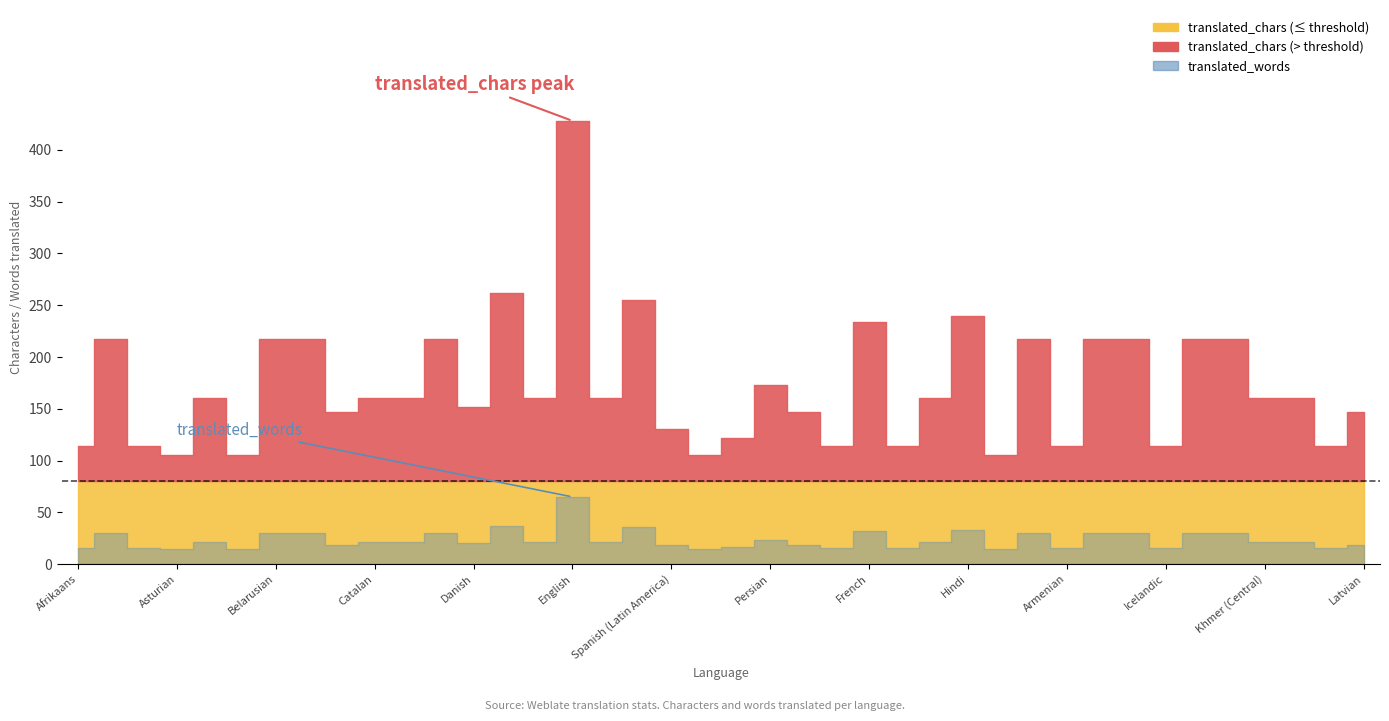

How many values in the translated_chars series exceed 160?

15